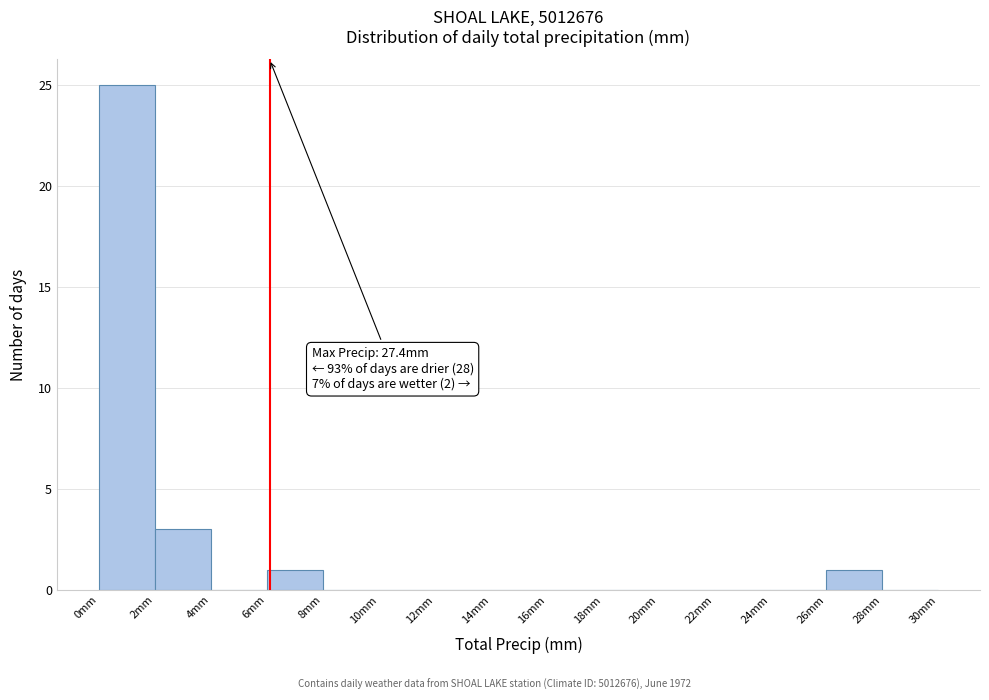

Which range on the x-axis has the tallest bar?

0 to 2